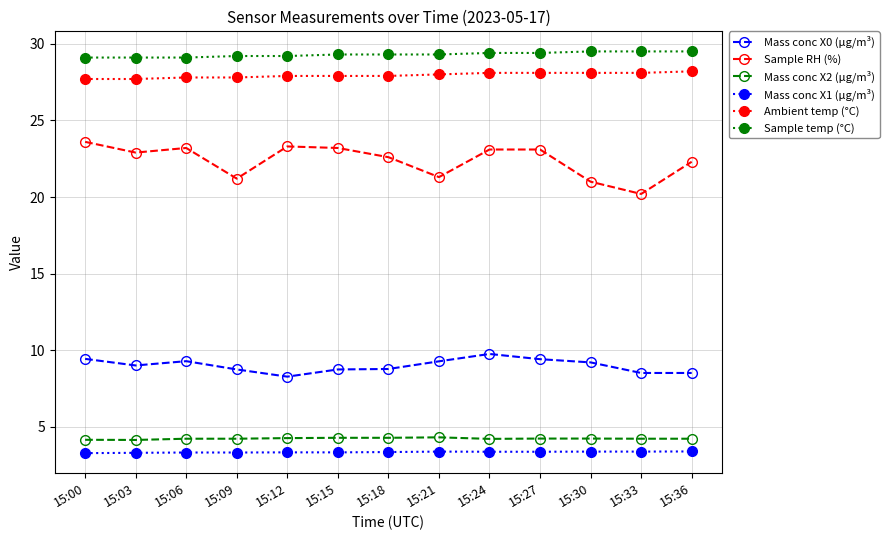

At which category does Sample RH (%) reach its first local valley?

15:03